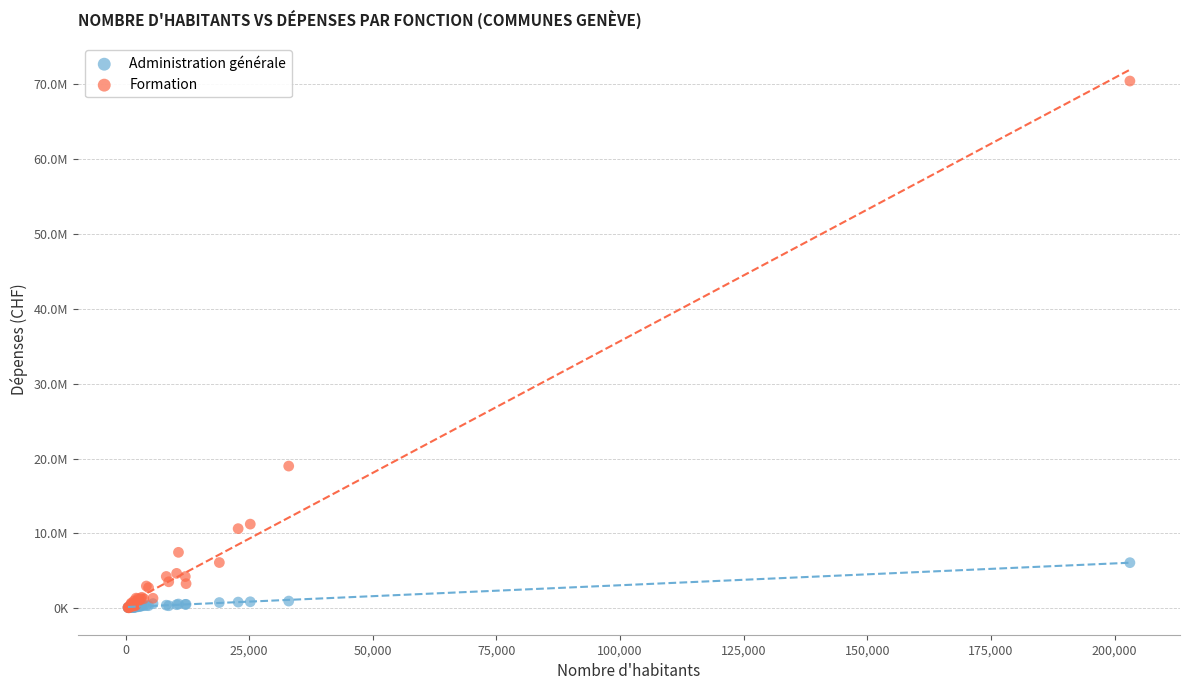

What are all the series names shown in the legend?

Administration générale, Formation